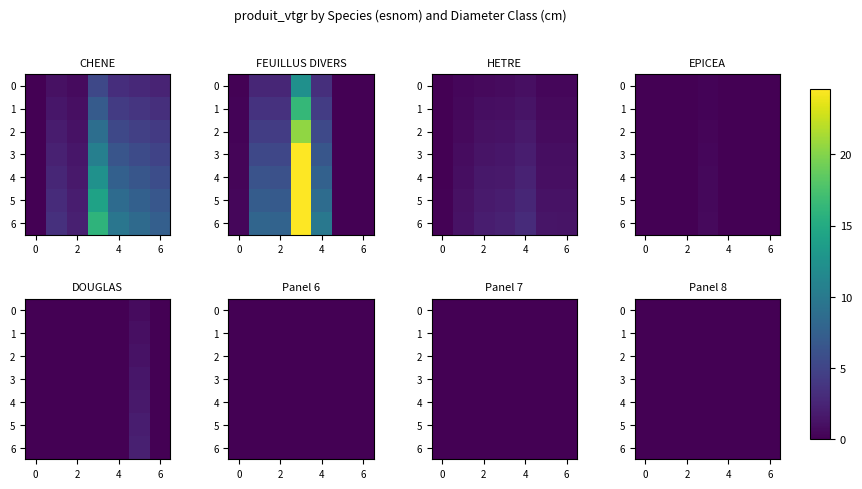

Is it true that CHENE equals 4.5 at 6?

False